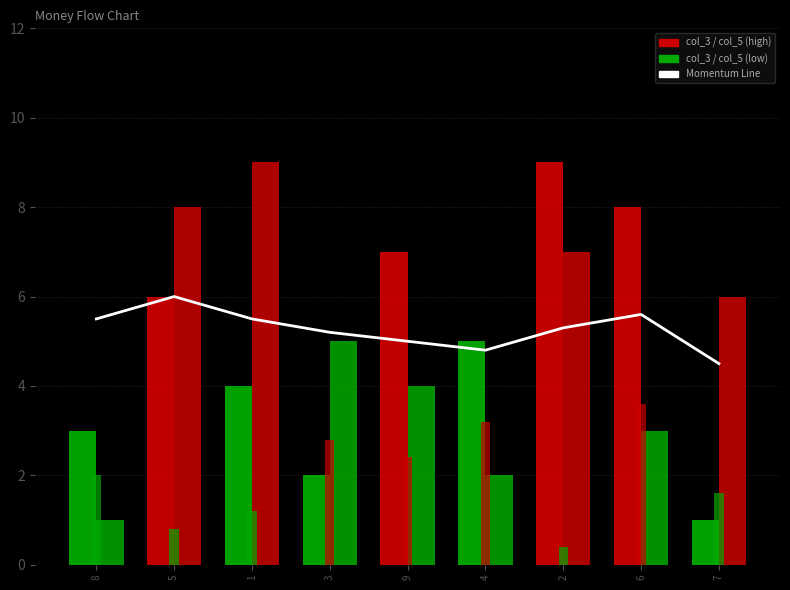

What is the label of the 6th bar from the right?

3